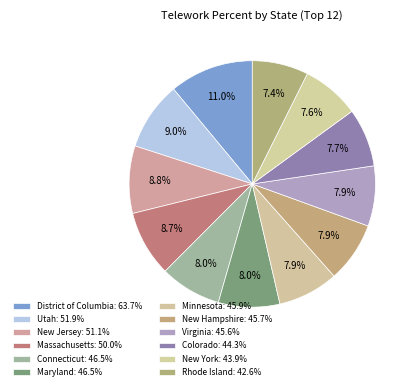

Rank the categories by value from highest to lowest.

District of Columbia, Utah, New Jersey, Massachusetts, Connecticut, Maryland, Minnesota, New Hampshire, Virginia, Colorado, New York, Rhode Island